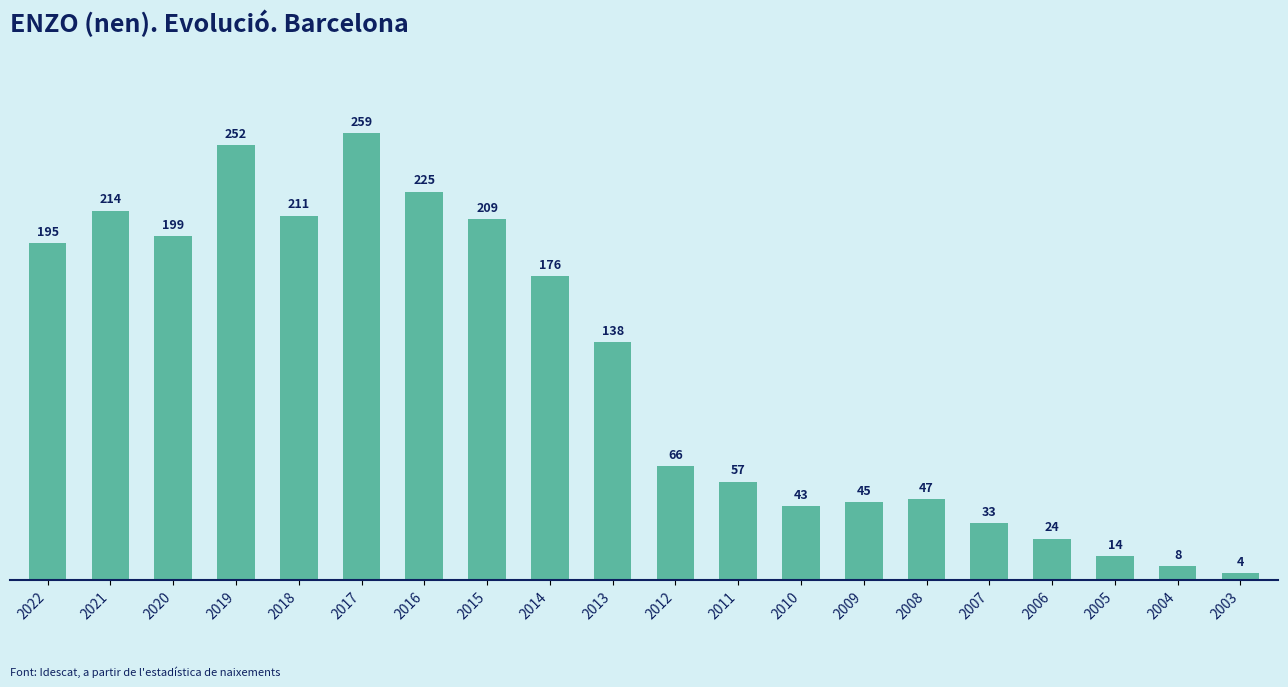

Rank the categories by value from highest to lowest.

2017, 2019, 2016, 2021, 2018, 2015, 2020, 2022, 2014, 2013, 2012, 2011, 2008, 2009, 2010, 2007, 2006, 2005, 2004, 2003